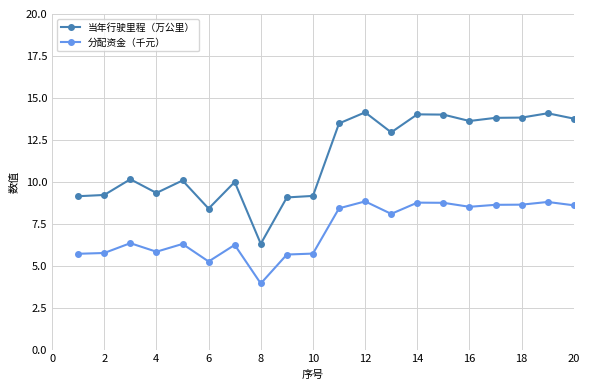

How many values in the 当年行驶里程（万公里） series are below 12?

10